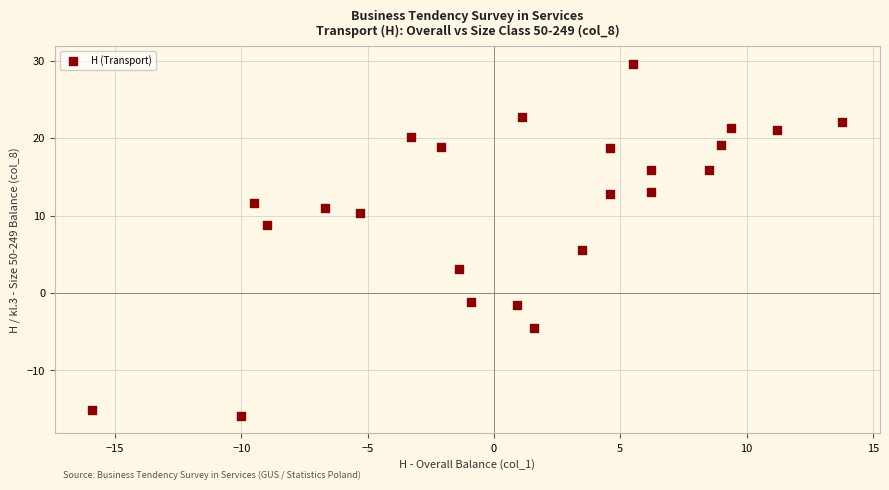

What is the range of Y values (max minus min)?

45.5